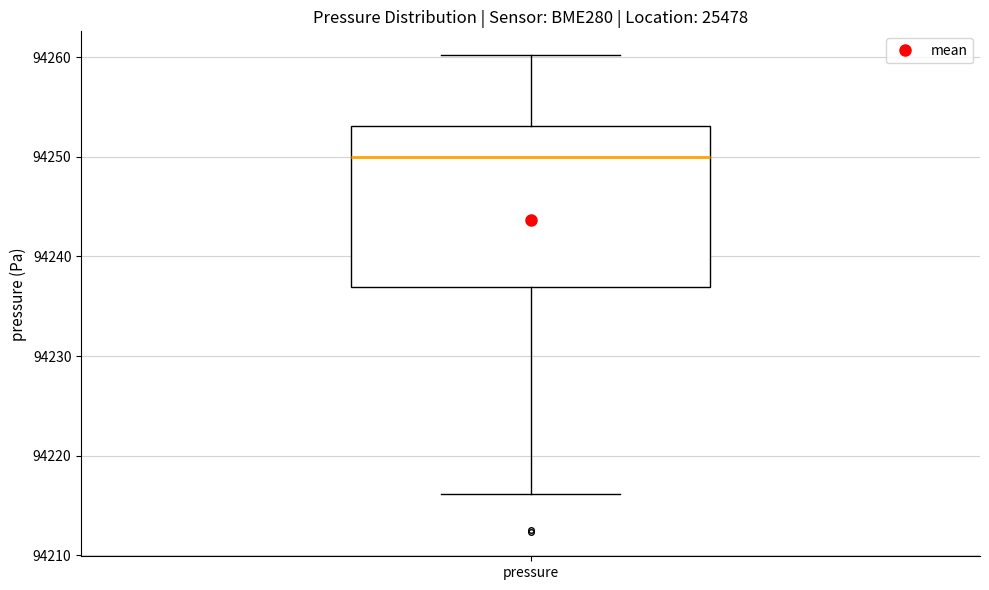

Where is the lower edge of the box for pressure on the y-axis? The values are not printed on the chart, so give them approximately, as read against the axis.

94237